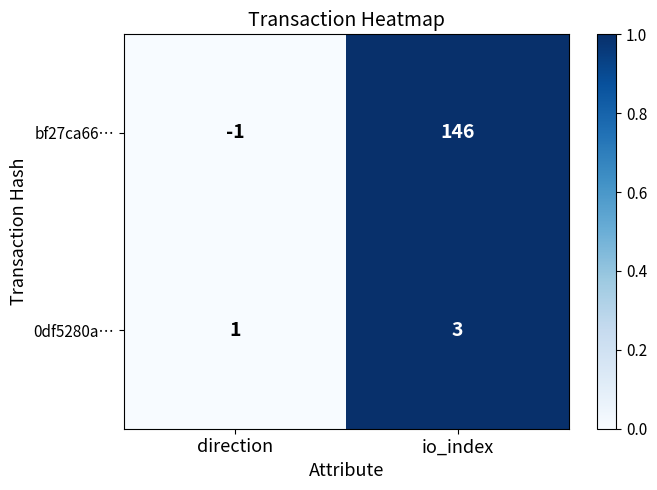

Is it true that bf27ca66… equals 75 at io_index?

False